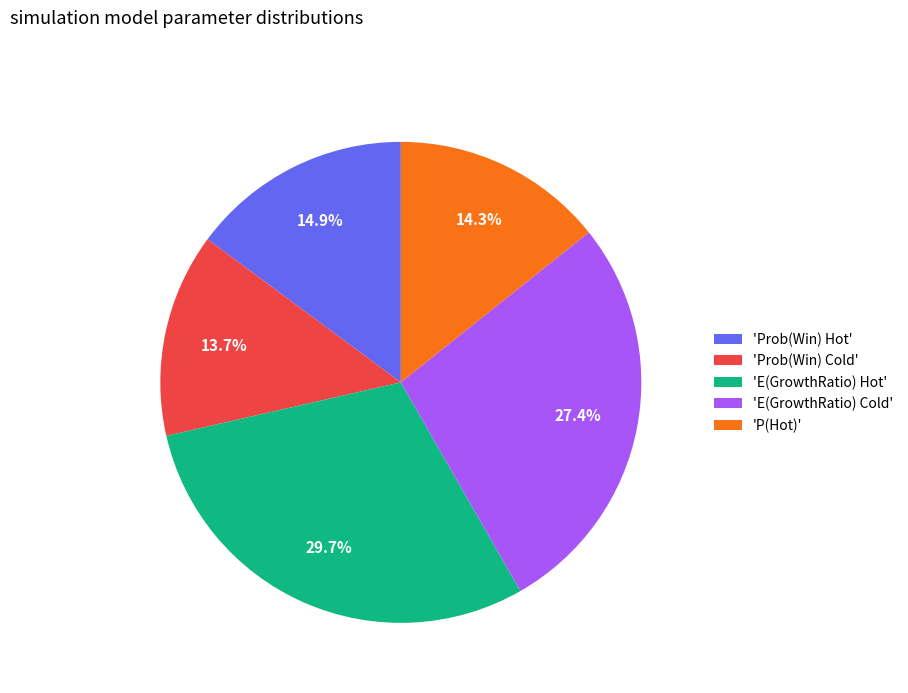

Which category has the smallest portion of the pie?

'Prob(Win) Cold'